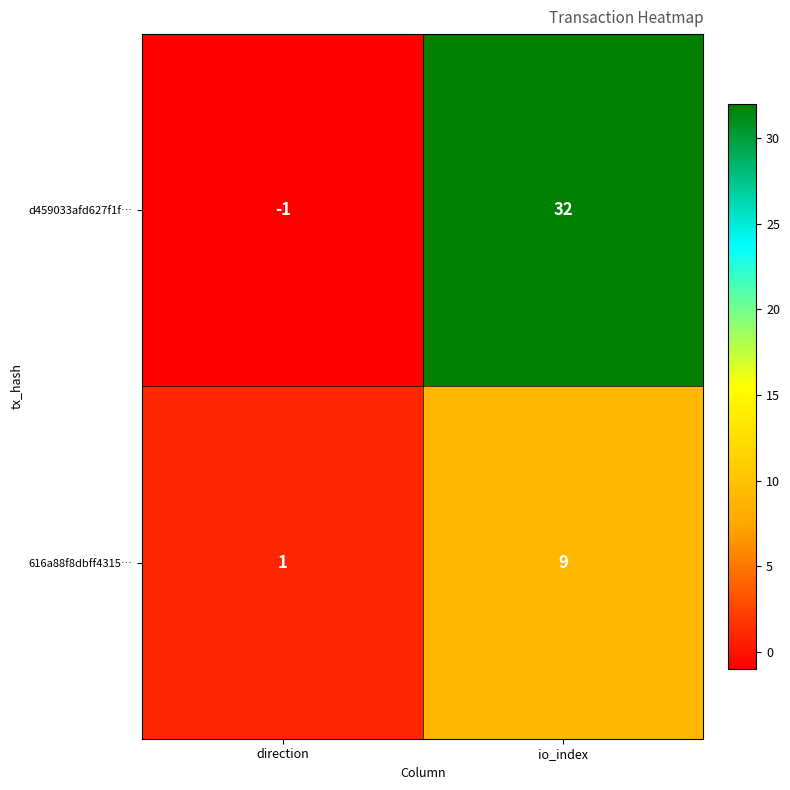

At which label is d459033afd627f1f… closest to 15?

direction